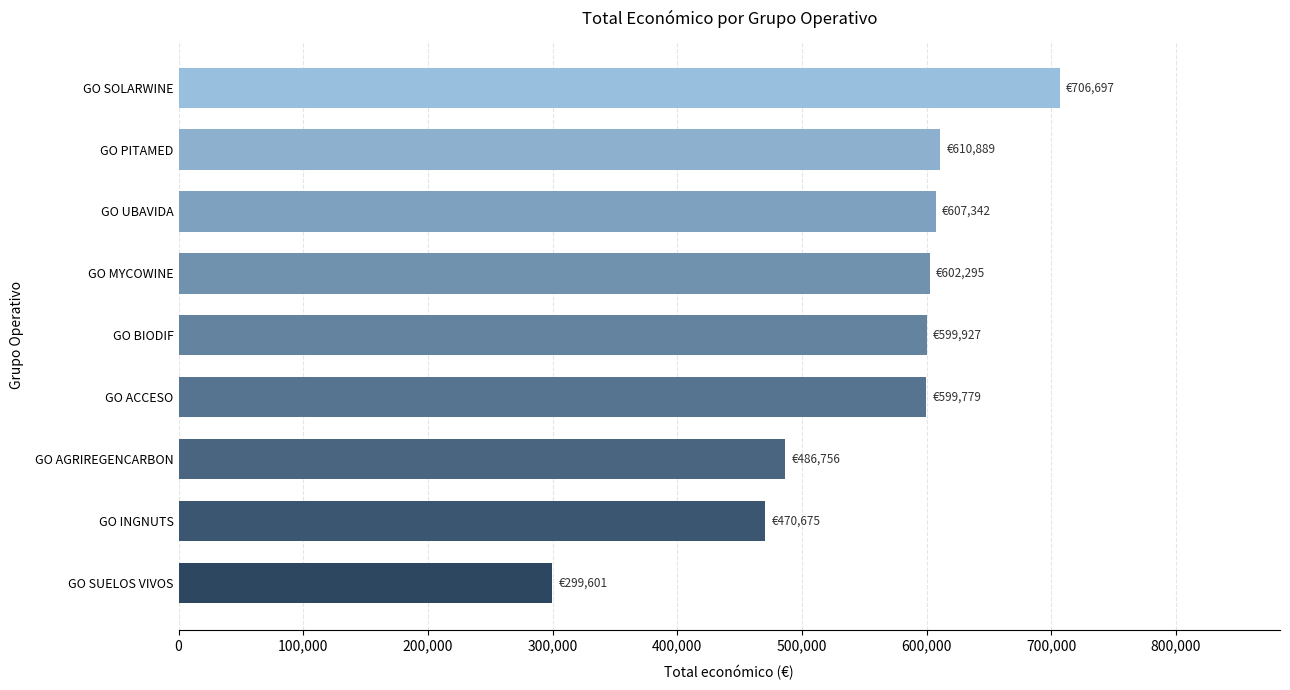

Read the value at GO MYCOWINE.

602295.4